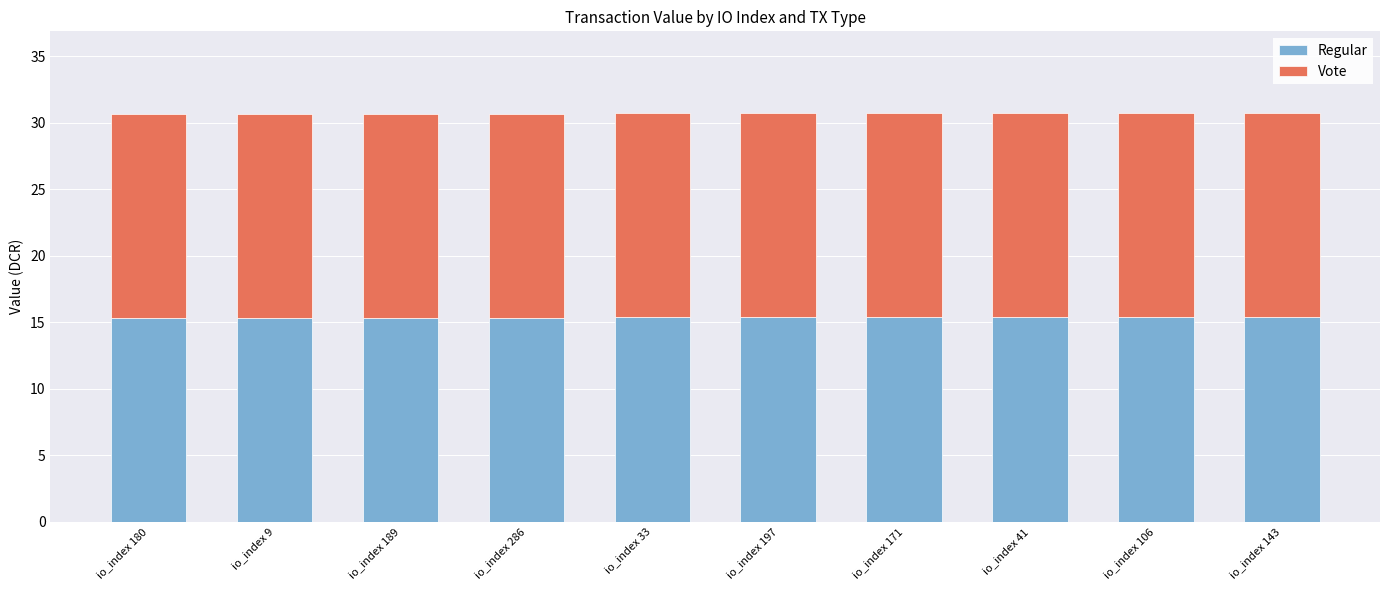

True or false: Regular has a value of 15.4 at io_index 33.

True